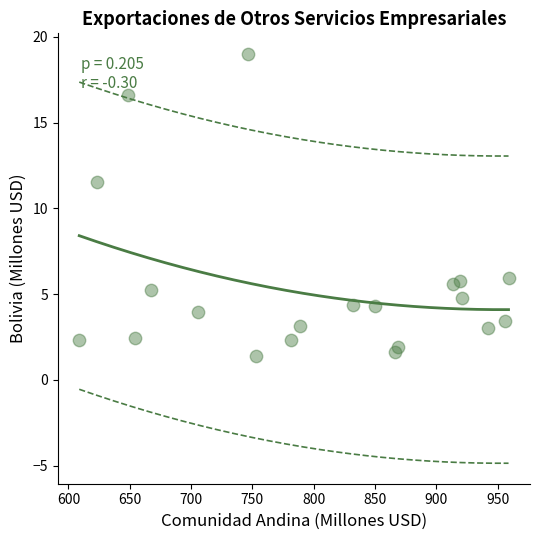

What Y value in the scatter plot is closest to 10?

11.5